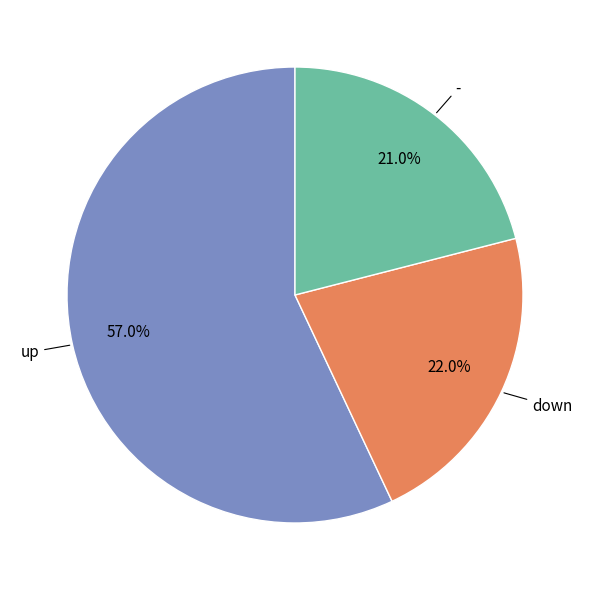

Is there any slice that represents more than half of the pie?

Yes